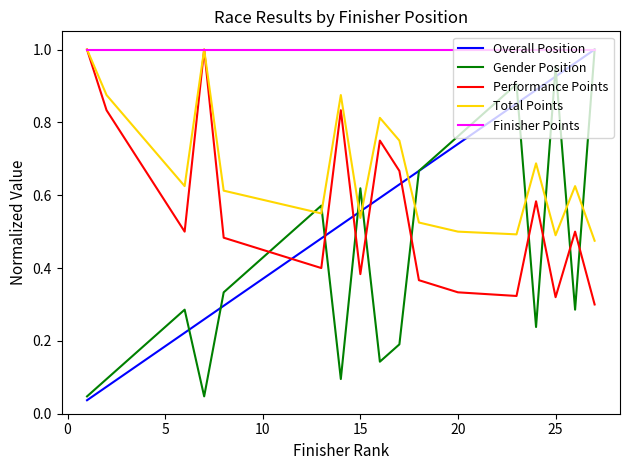

How many times do Overall Position and Performance Points cross each other?

5